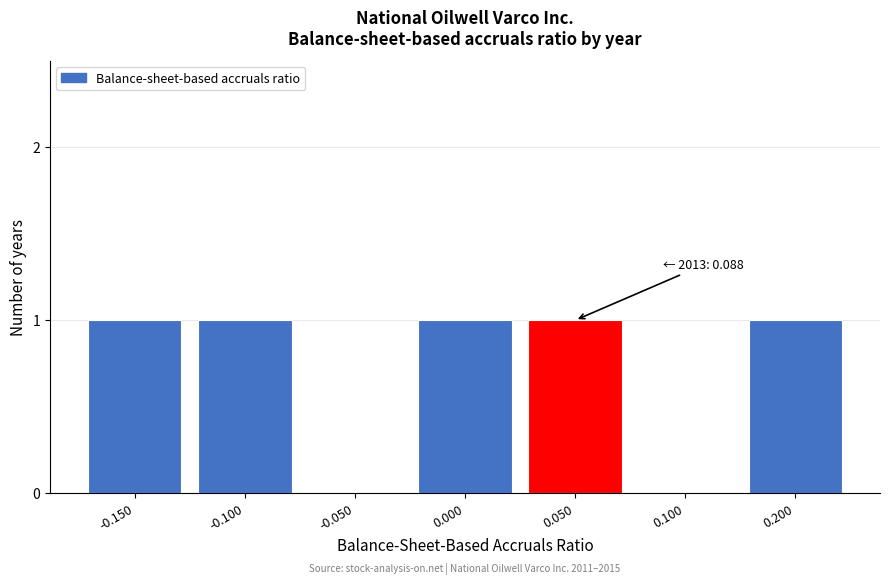

Reading left to right, extract all data points from this chart.

-0.150=1	-0.100=1	-0.050=0	0.000=1	0.050=1	0.100=0	0.200=1